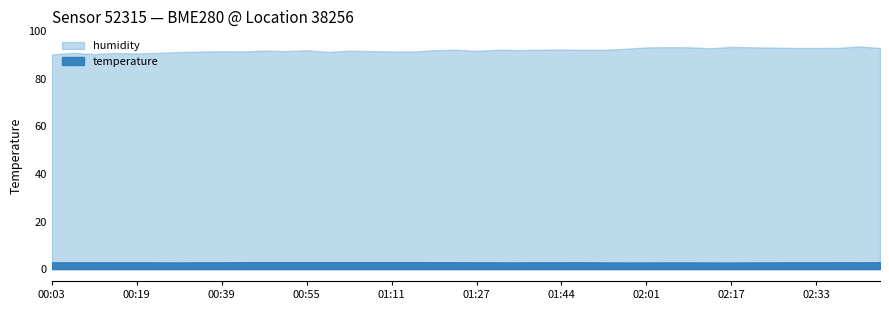

Which series has the widest spread of values?

humidity